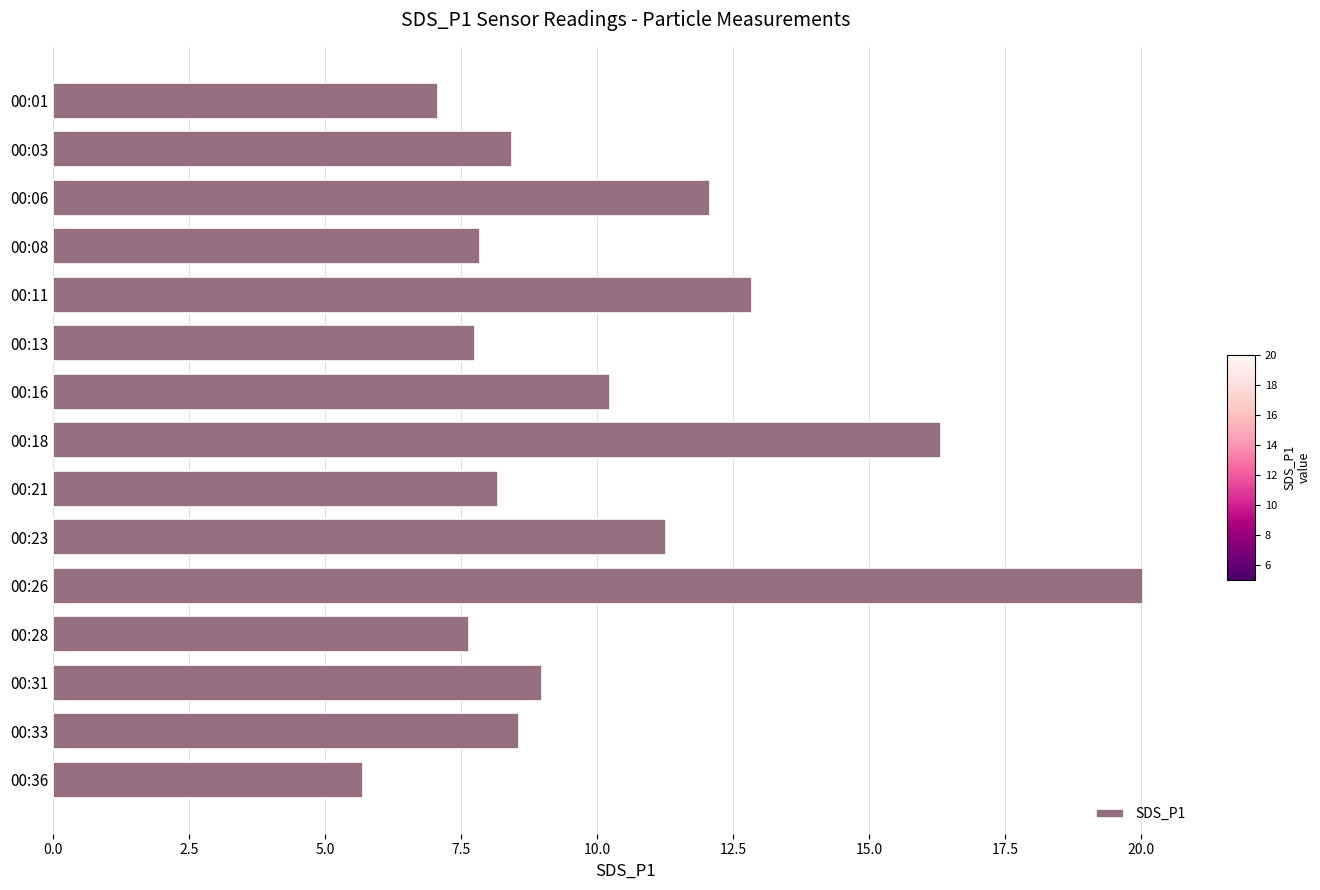

Count the number of values greater than 8.

10